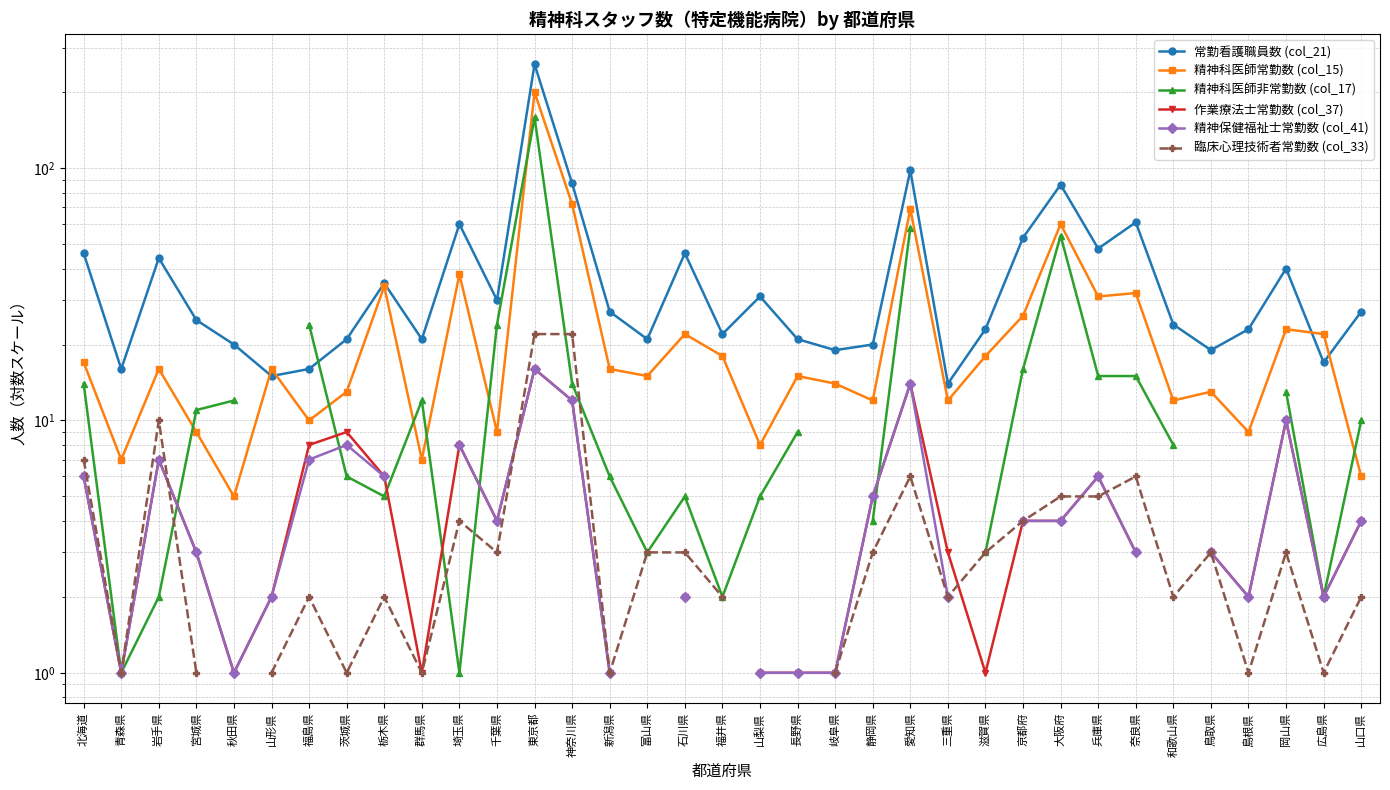

Which series changed the most between 静岡県 and 京都府?

常勤看護職員数 (col_21)